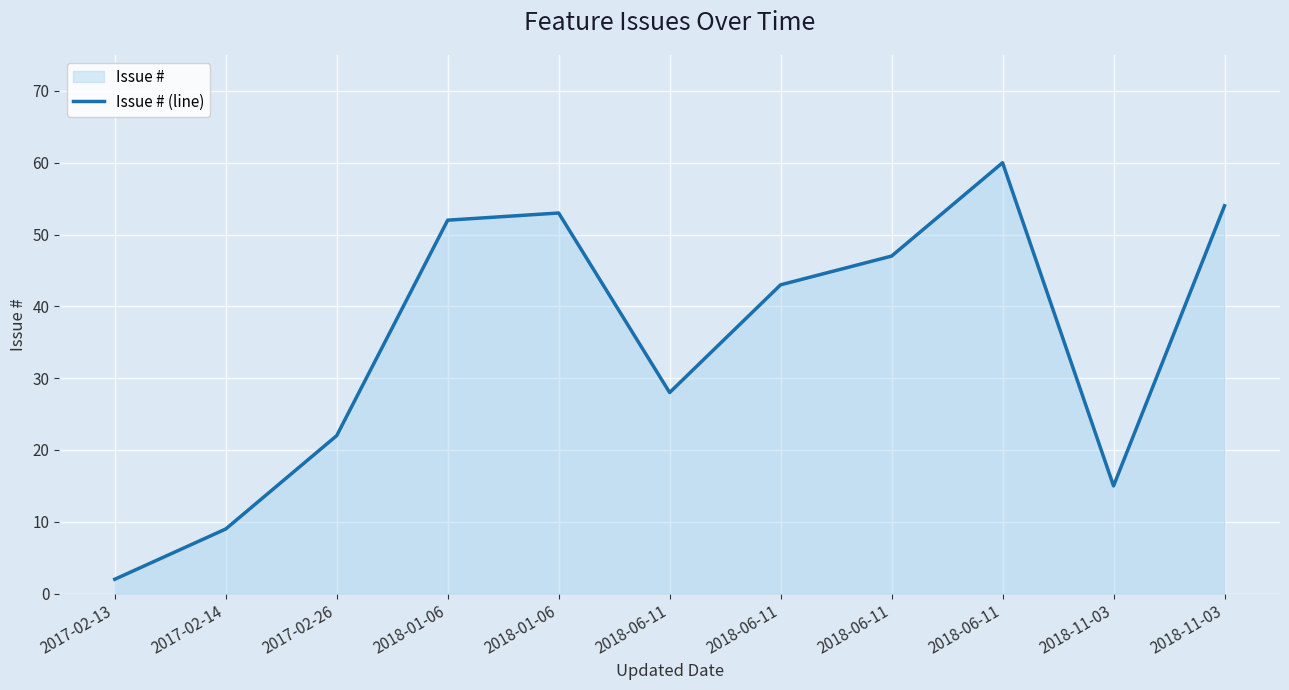

Between 2018-06-11 and 2018-06-11, which is larger?

2018-06-11